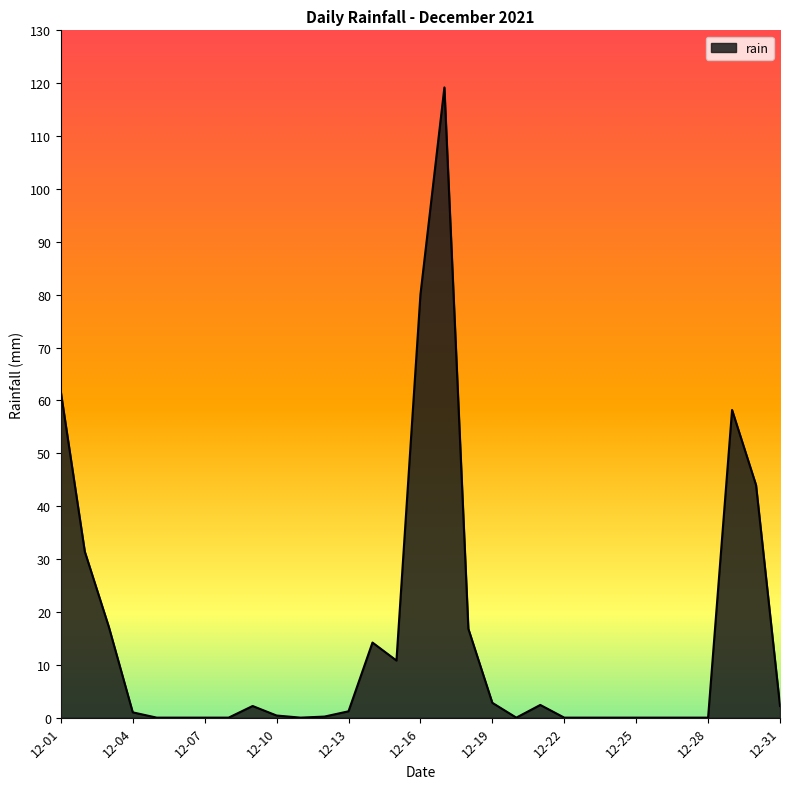

What is the difference between the maximum and minimum values?

119.2